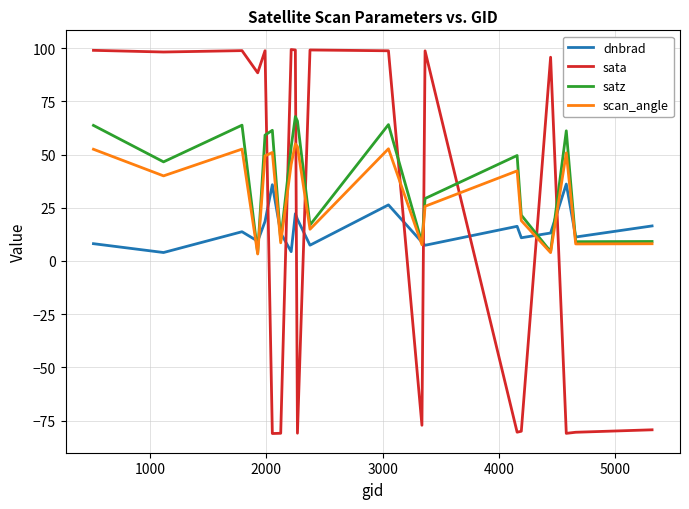

Which series has the widest spread of values?

sata